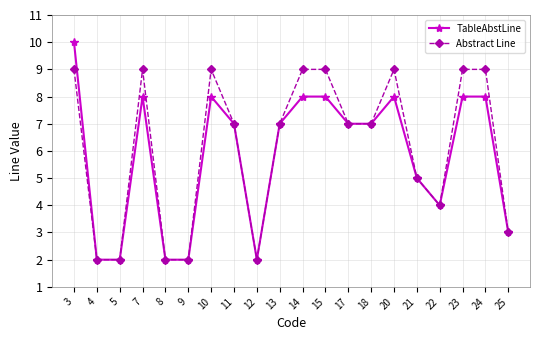

Count the number of categories in the chart.

20